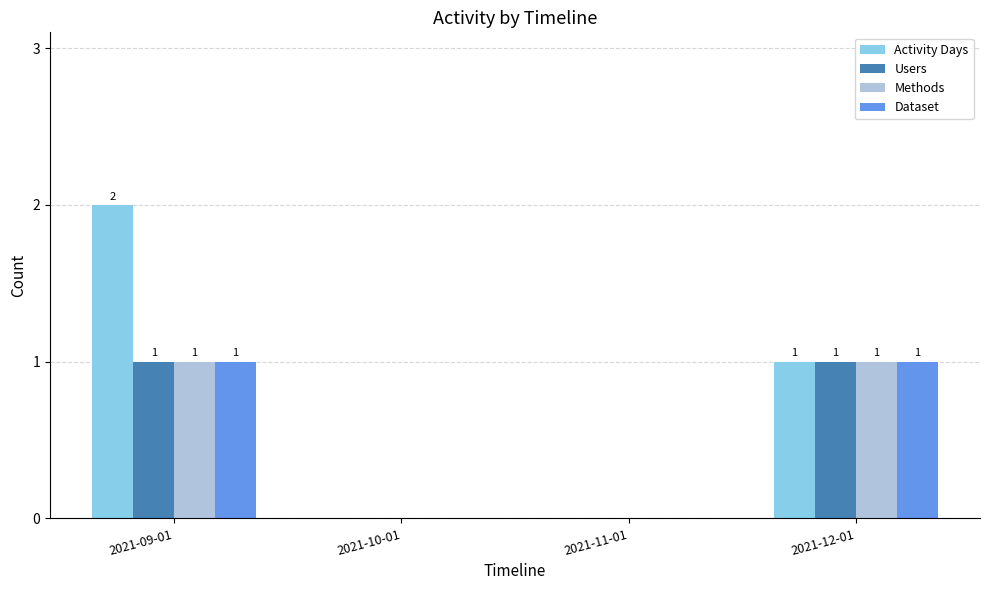

What is the sum of the Dataset values at 2021-12-01 and 2021-10-01?

1